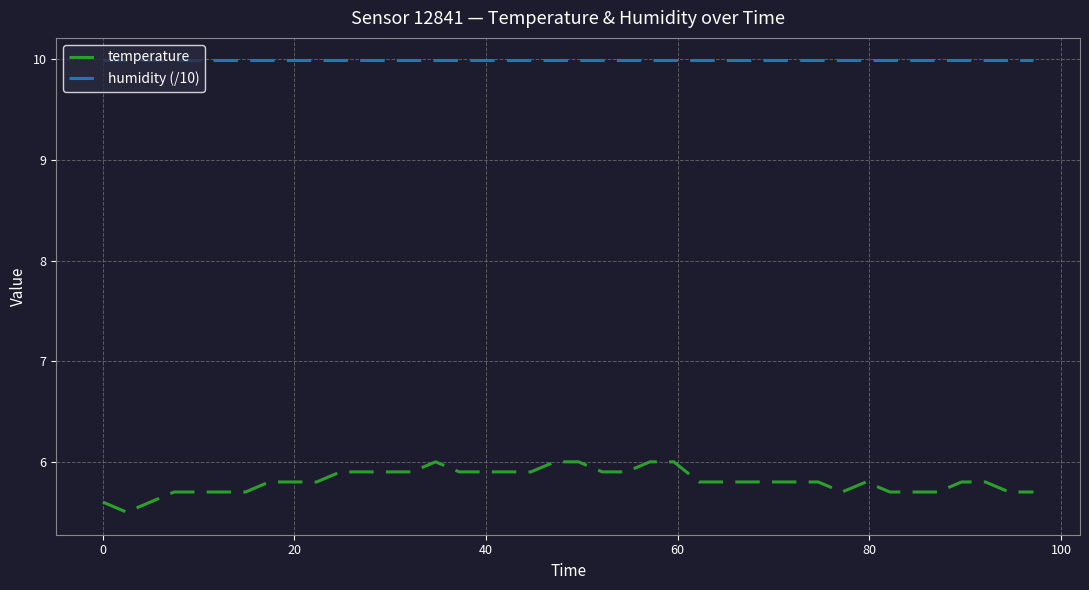

What is the sum of all humidity (/10) values?

399.6